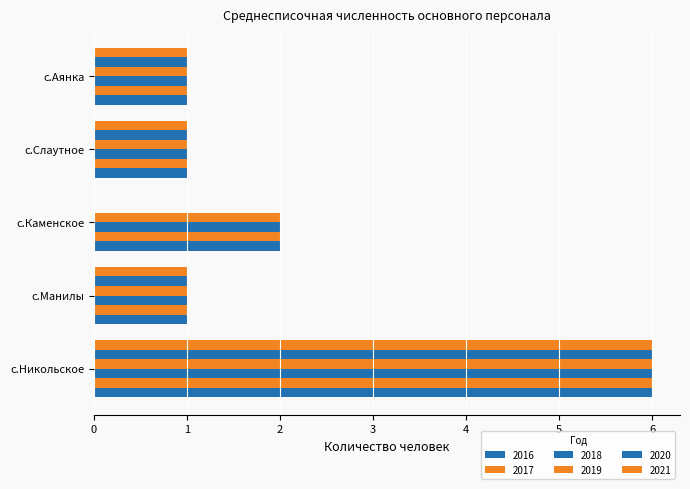

Rank the series at с.Слаутное from highest to lowest value.

2016, 2017, 2018, 2019, 2020, 2021